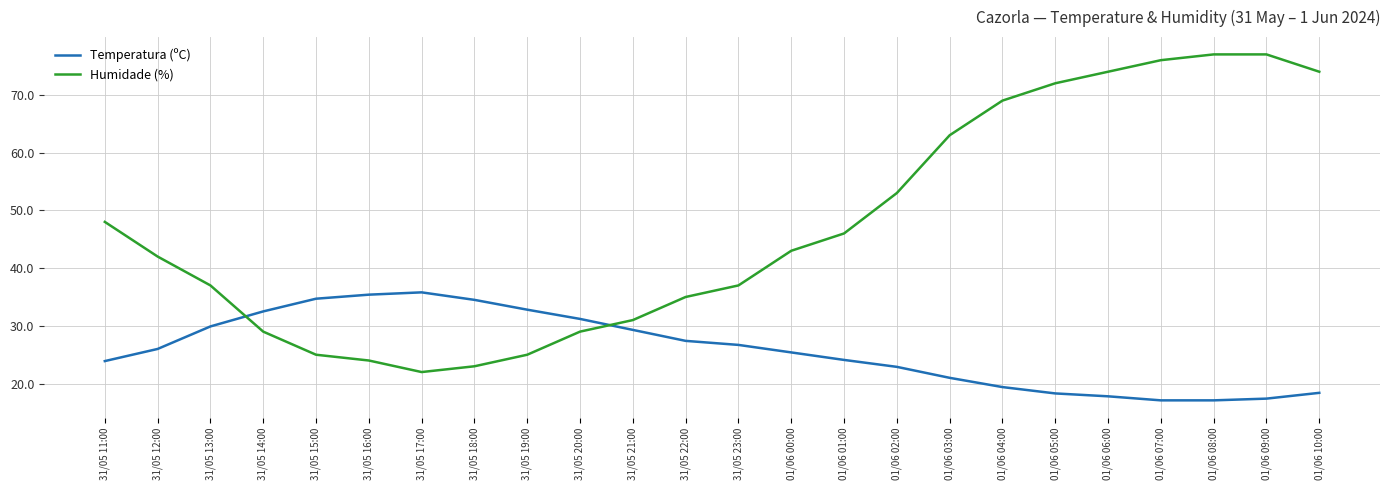

Which series has the largest range (max minus min)?

Humidade (%)